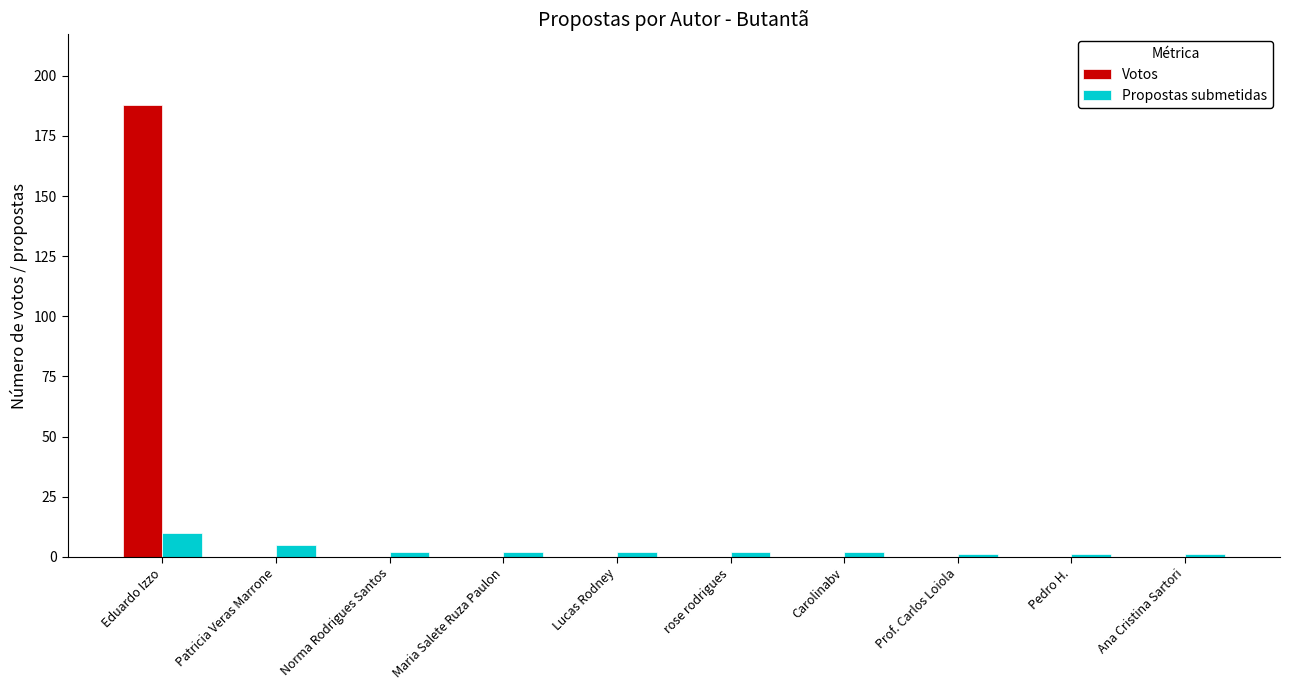

Are the bars horizontal?

No